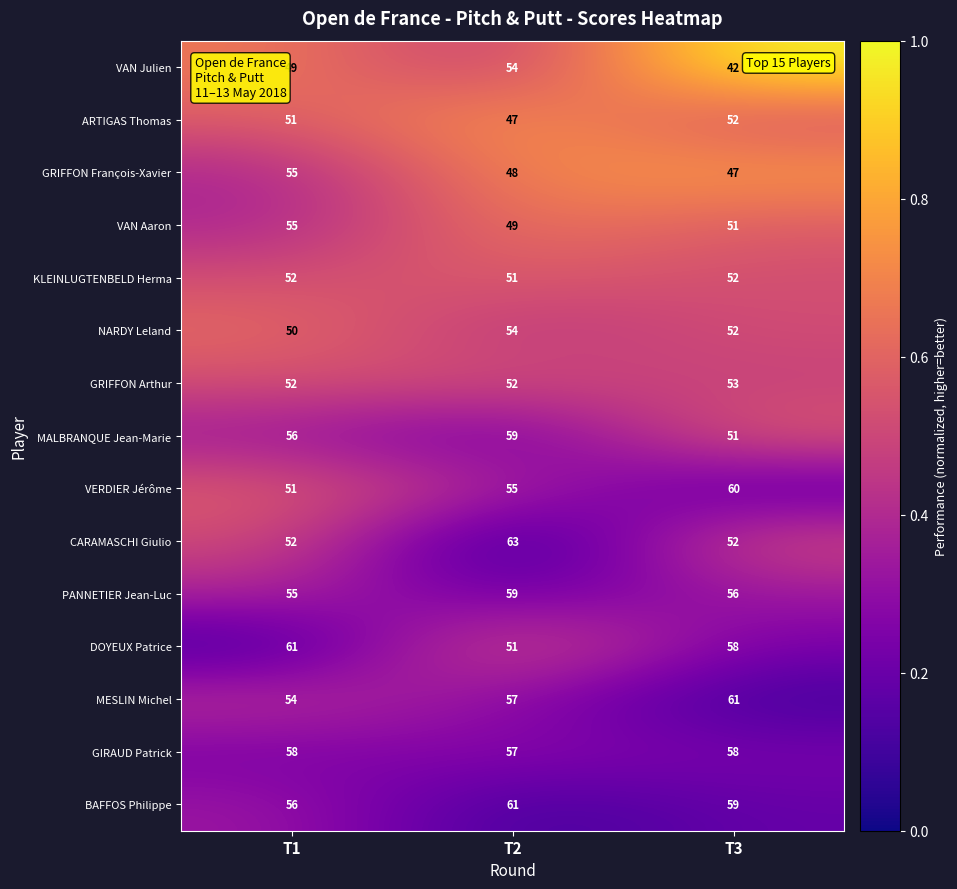

What is the average value of the VERDIER Jérôme series?

55